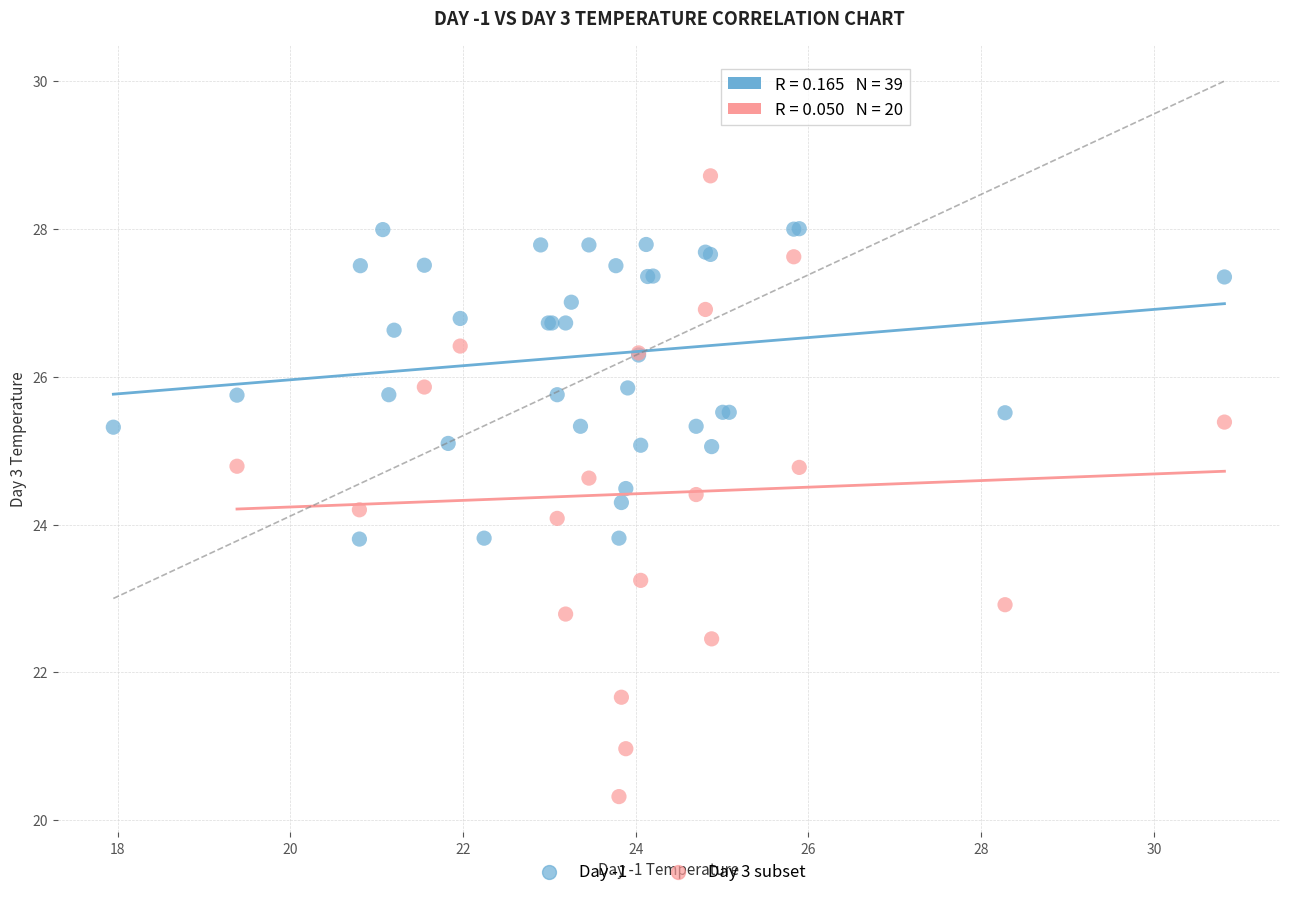

Which series contains the lowest Y value?

Day 3 subset